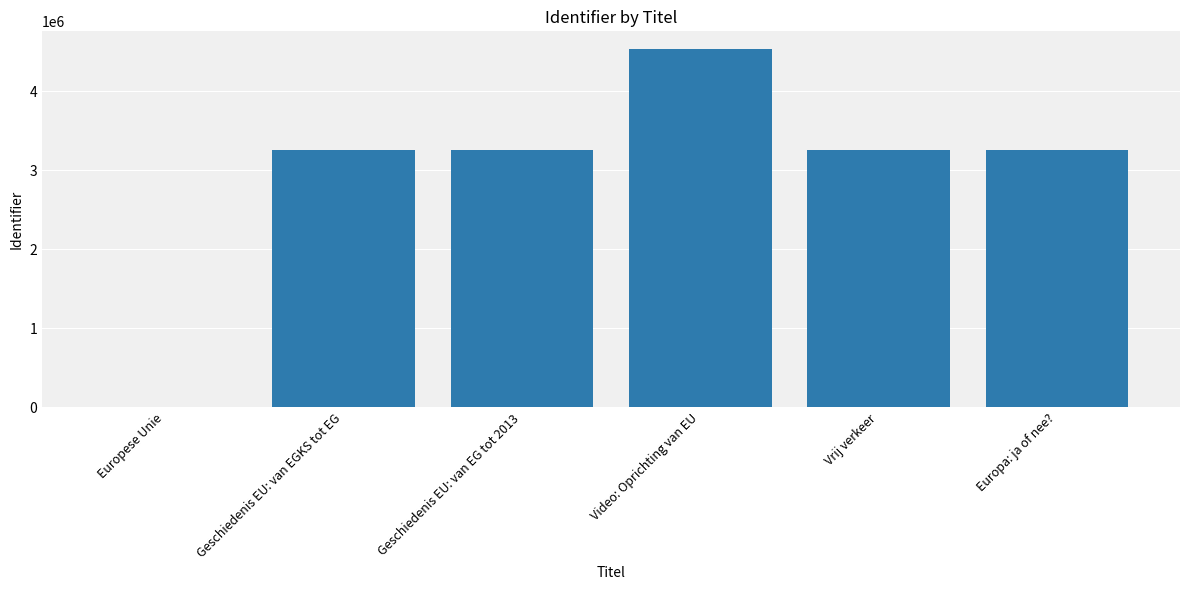

True or false: the data shows 682849 at Geschiedenis EU: van EGKS tot EG.

False